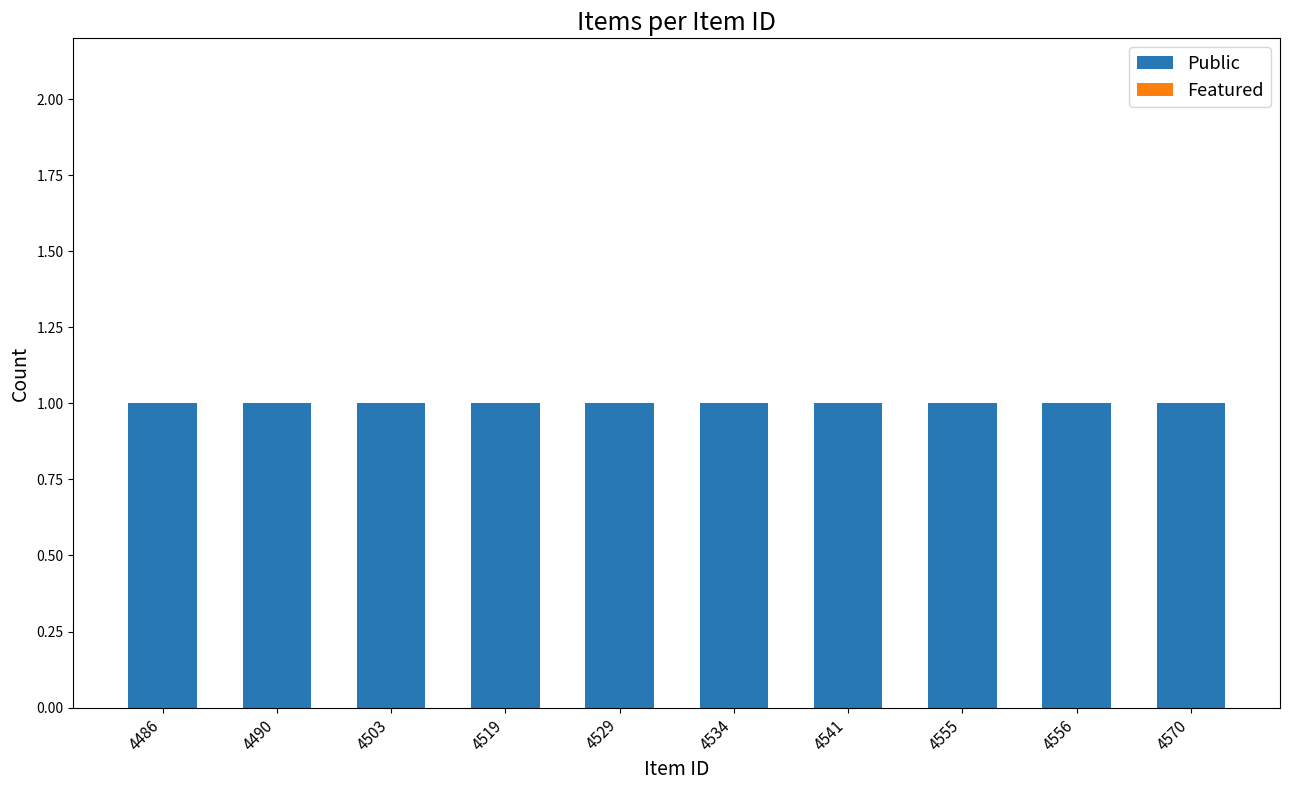

Which series has the widest spread of values?

Public